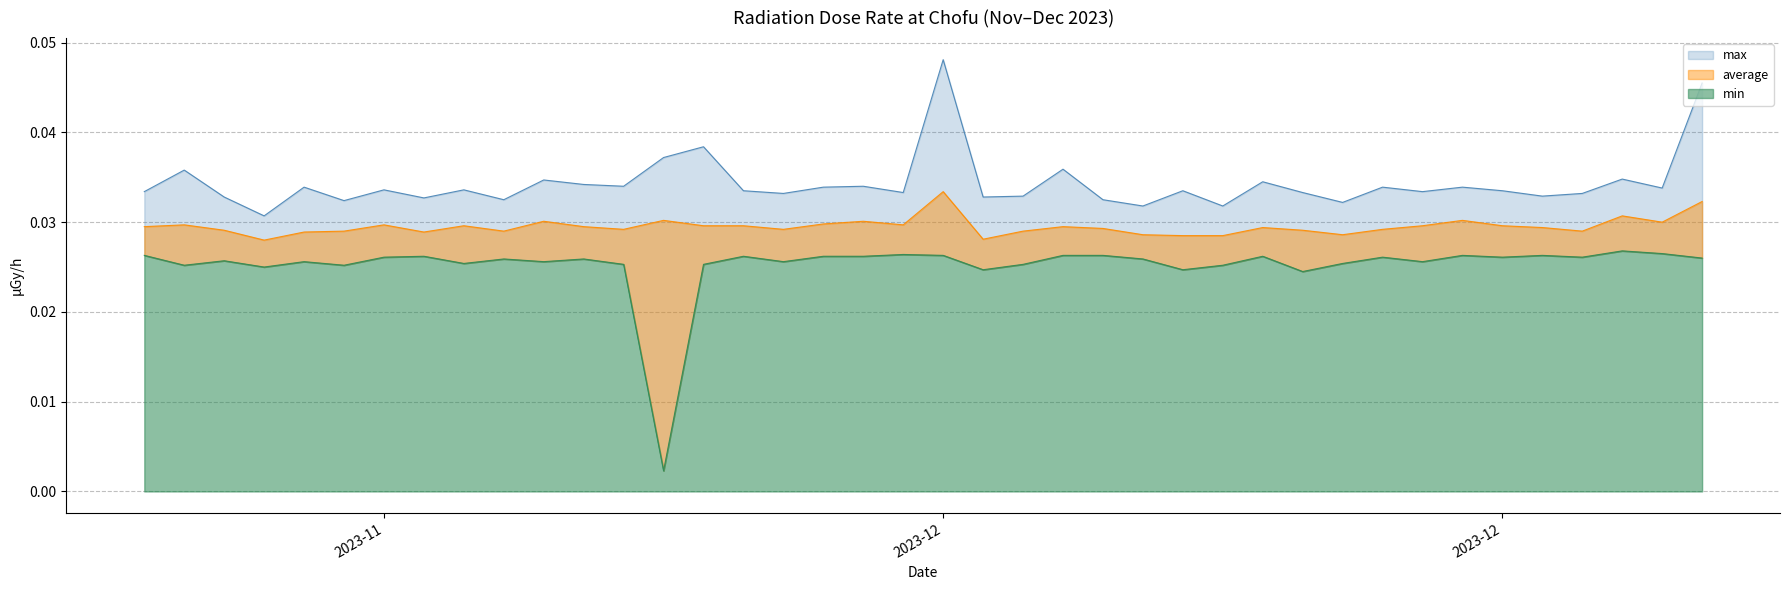

Is it true that max equals 0.0 at 2023-11-25?

False